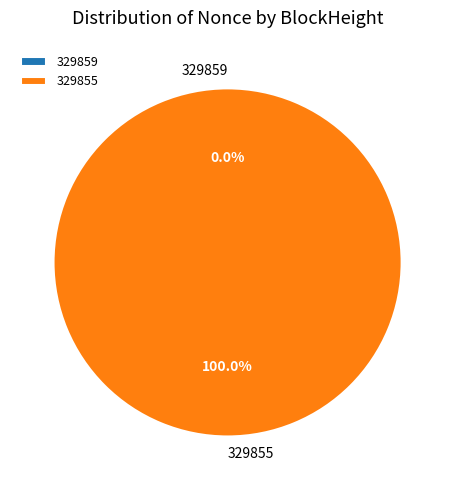

What is the majority slice?

329855